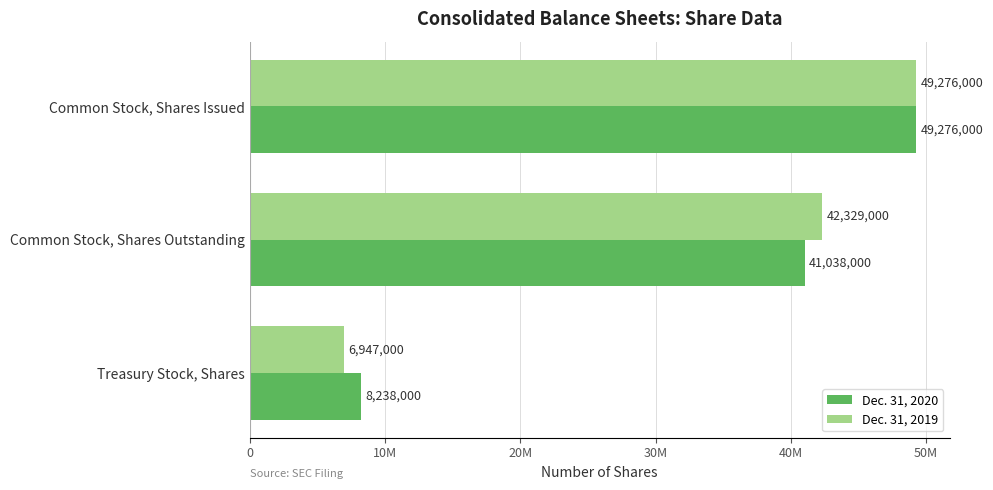

What is the difference between the maximum and minimum values in the Dec. 31, 2020 series?

41038000